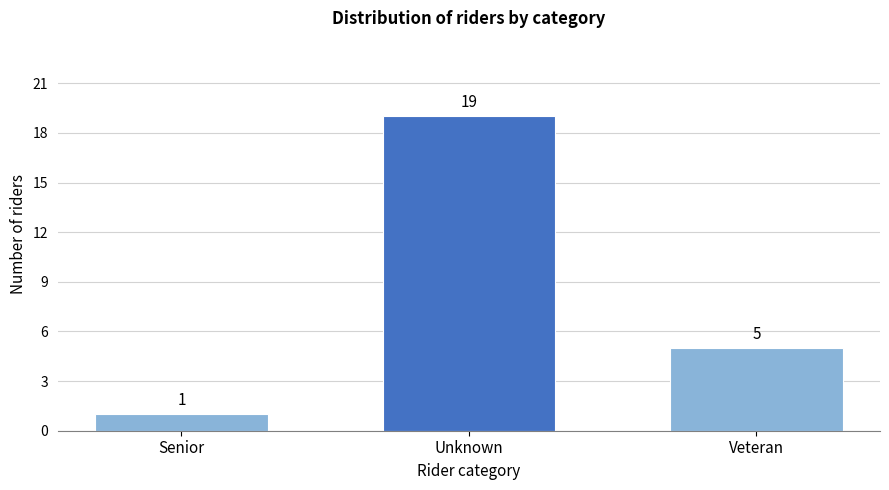

Reading left to right, what are all the values shown in this chart?

Senior=1	Unknown=19	Veteran=5